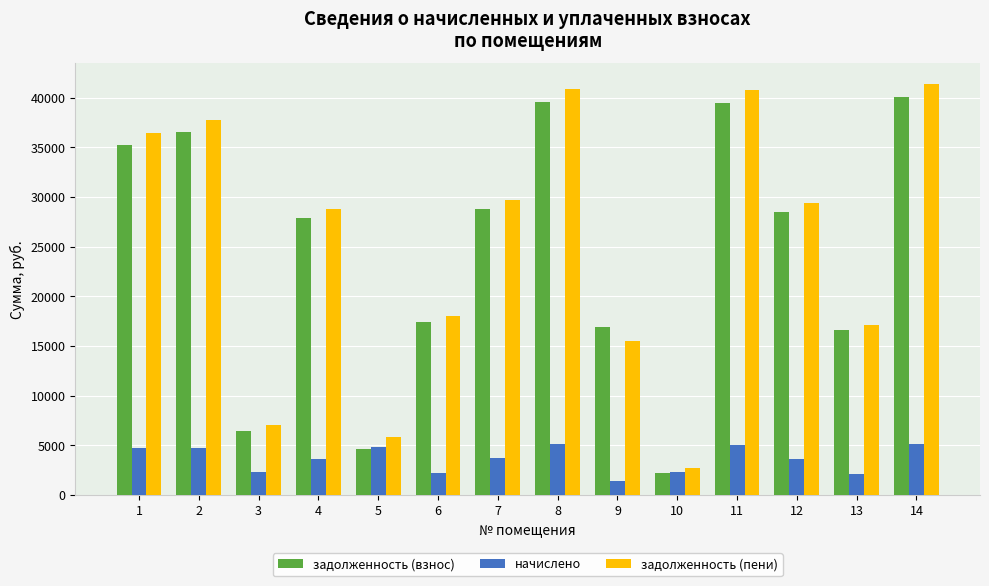

What is the difference between the maximum and minimum values in the начислено series?

3760.3